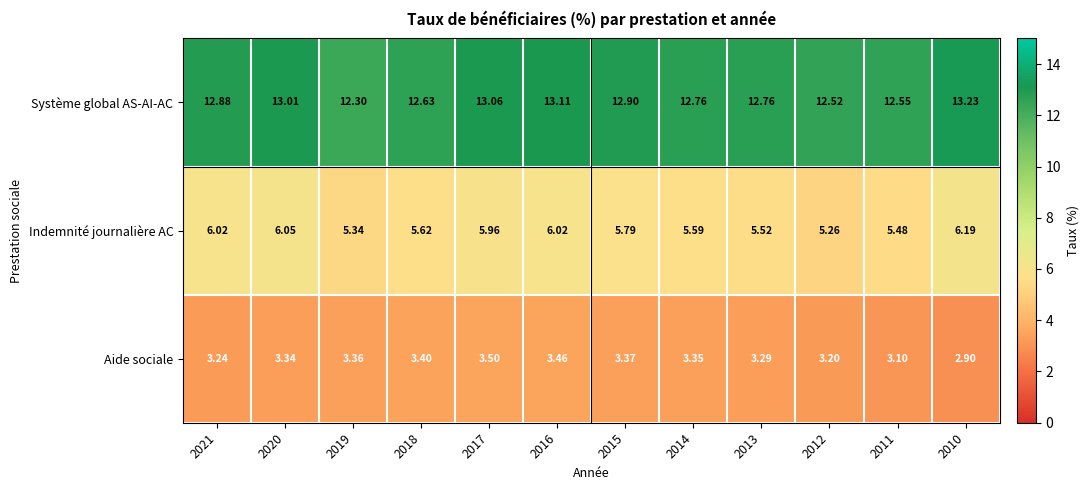

At 2014, list the series in order from largest to smallest.

Système global AS-AI-AC, Indemnité journalière AC, Aide sociale